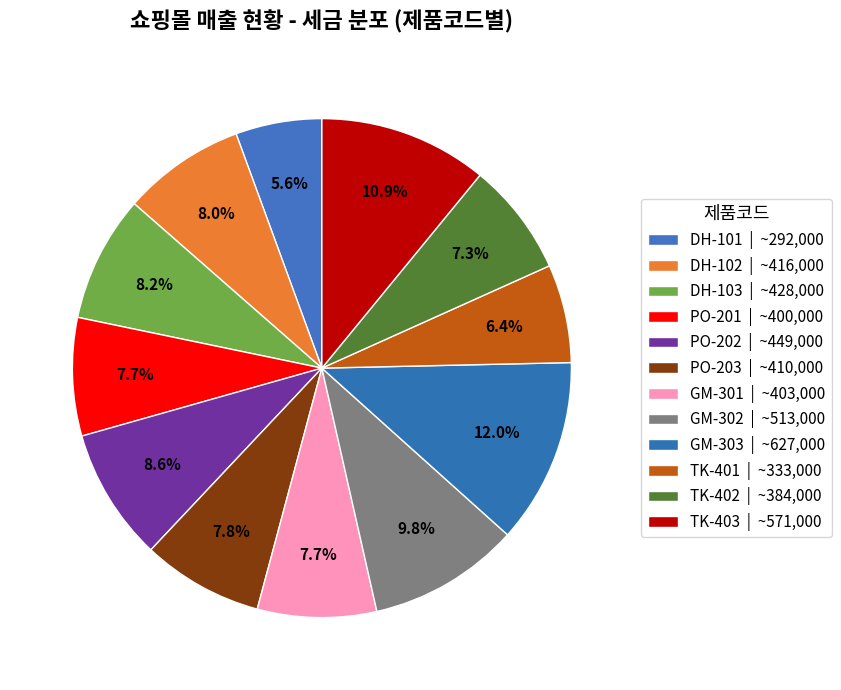

Between DH-103 and PO-203, which is larger?

DH-103